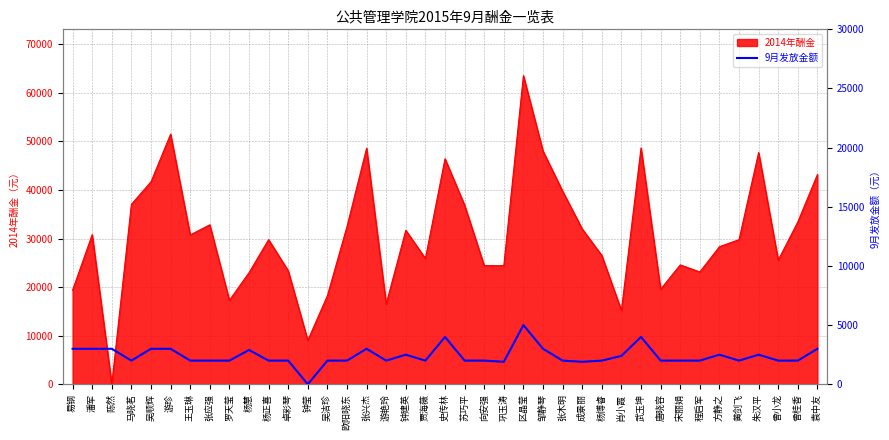

What is the difference between the maximum and minimum values?

5000